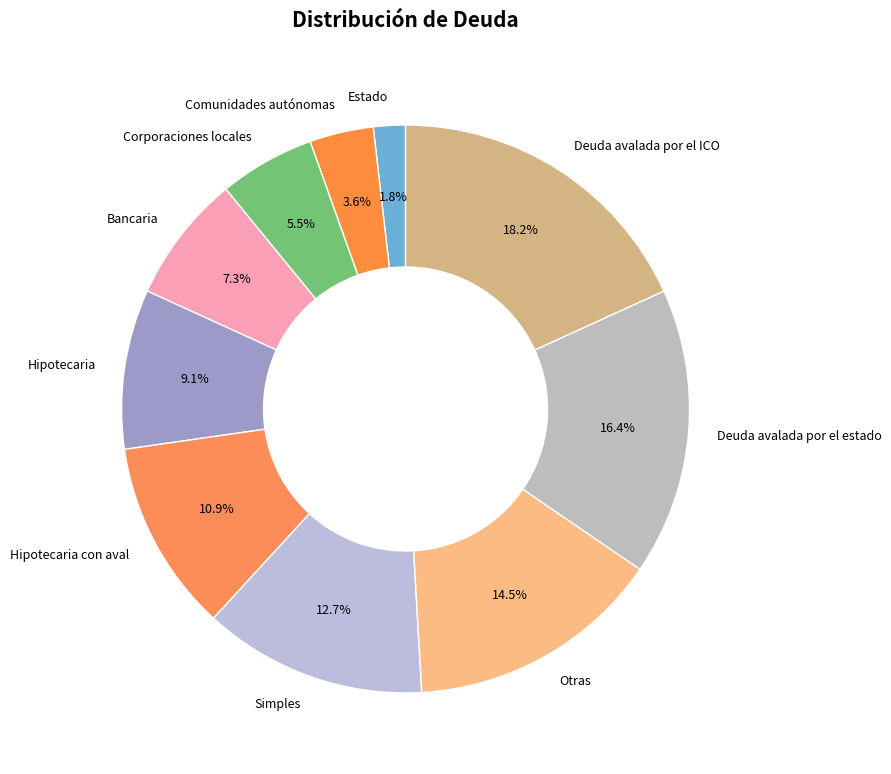

Which category has the biggest portion of the pie?

Deuda avalada por el ICO